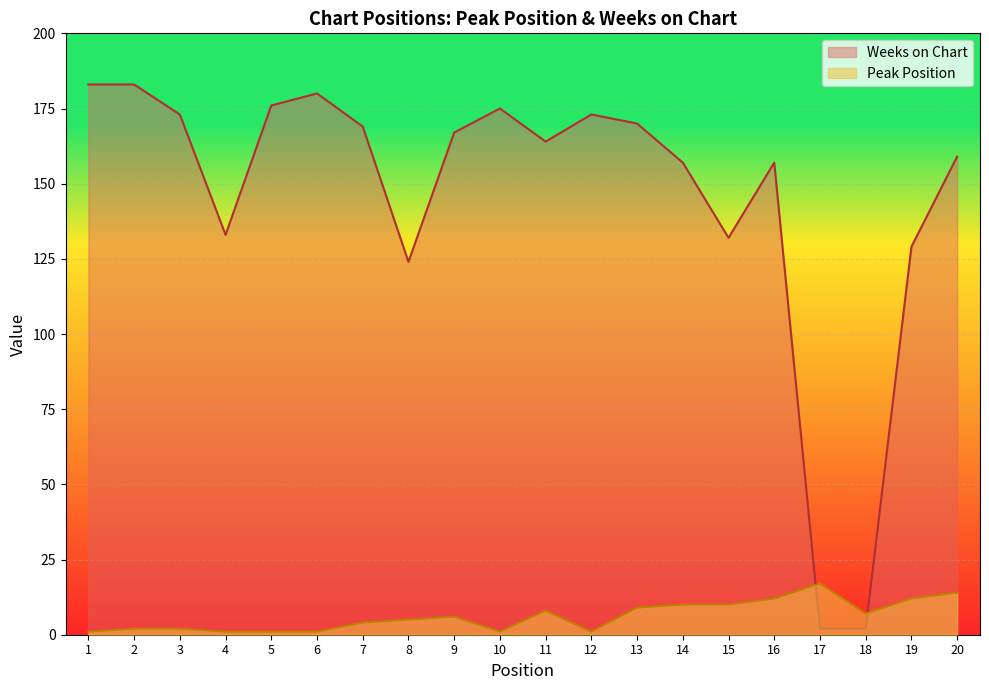

What are all the series names shown in the legend?

Weeks on Chart, Peak Position